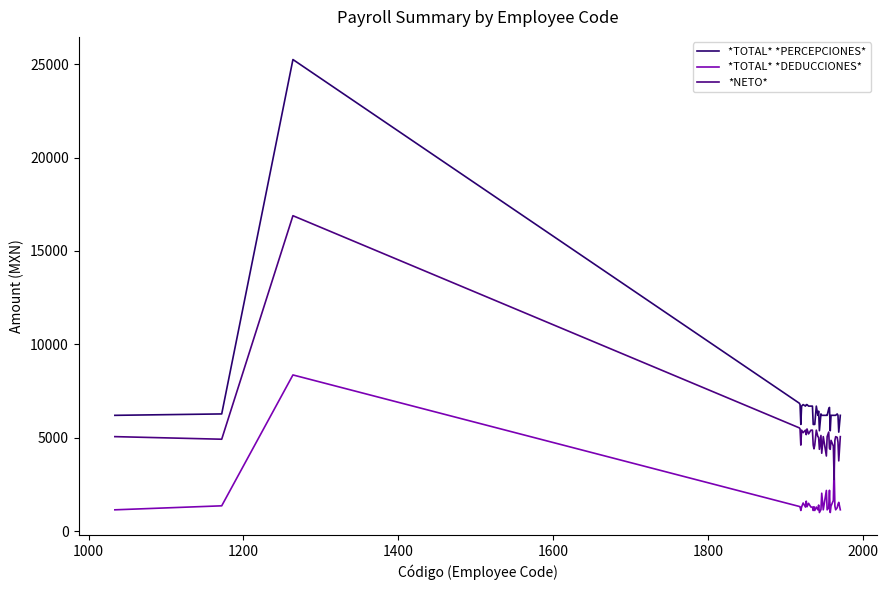

Which series has the largest total across all categories?

*TOTAL* *PERCEPCIONES*